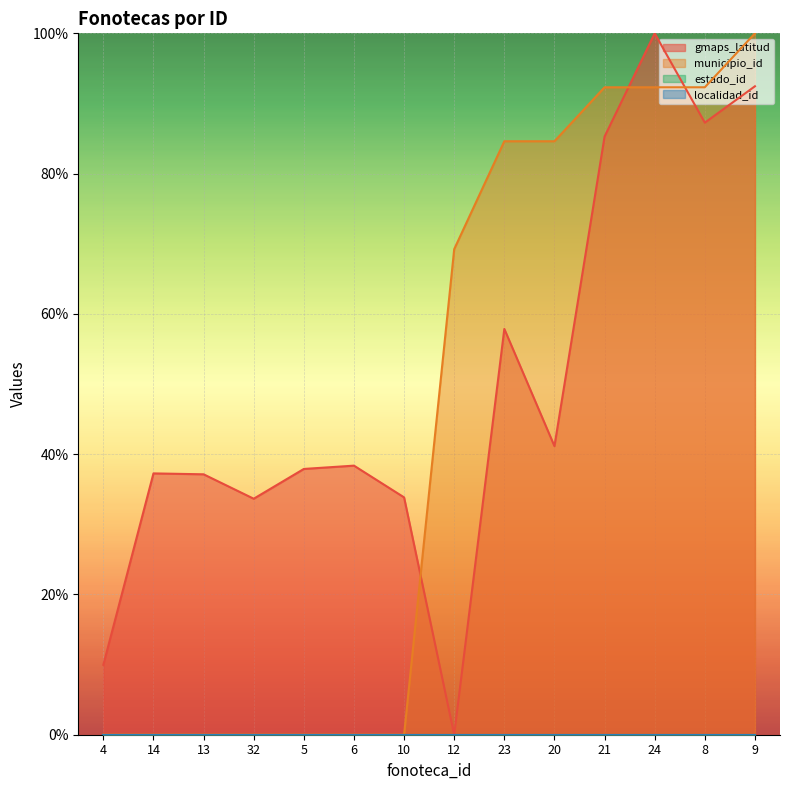

How many data points in gmaps_latitud are above 38?

7